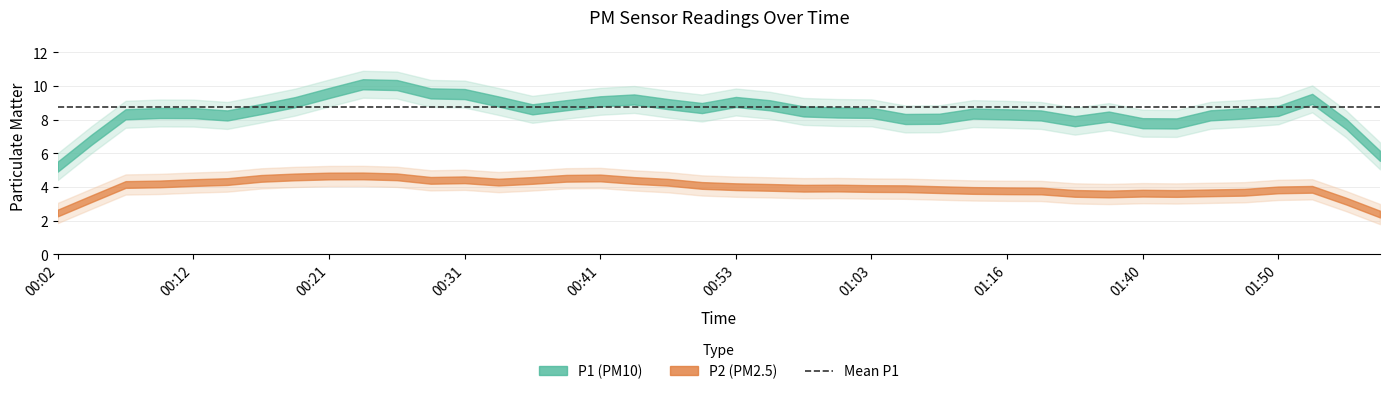

Between 00:31 and 01:48, which is larger?

00:31